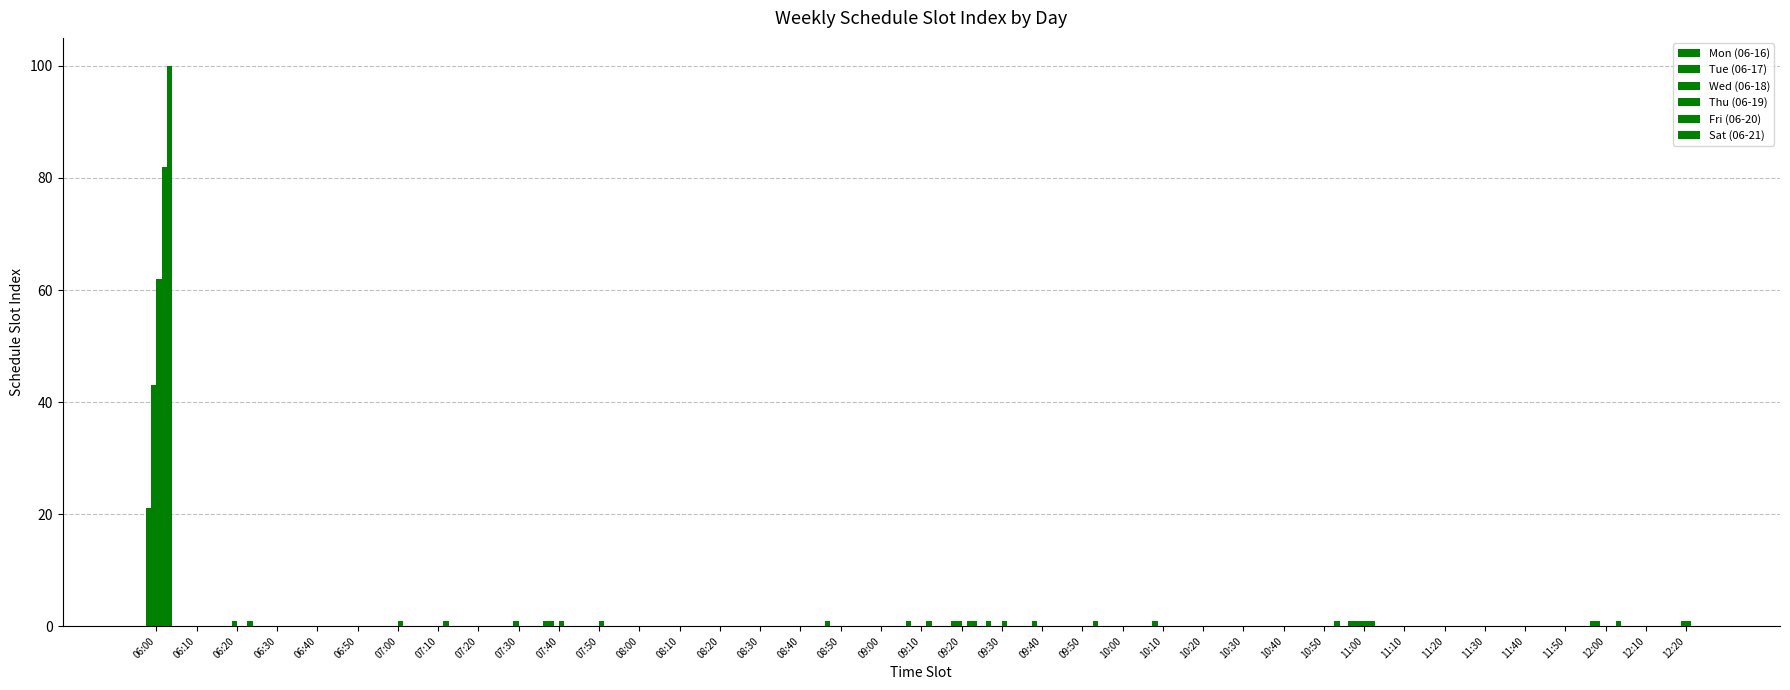

What is the difference between the maximum and minimum values in the Tue (06-17) series?

21